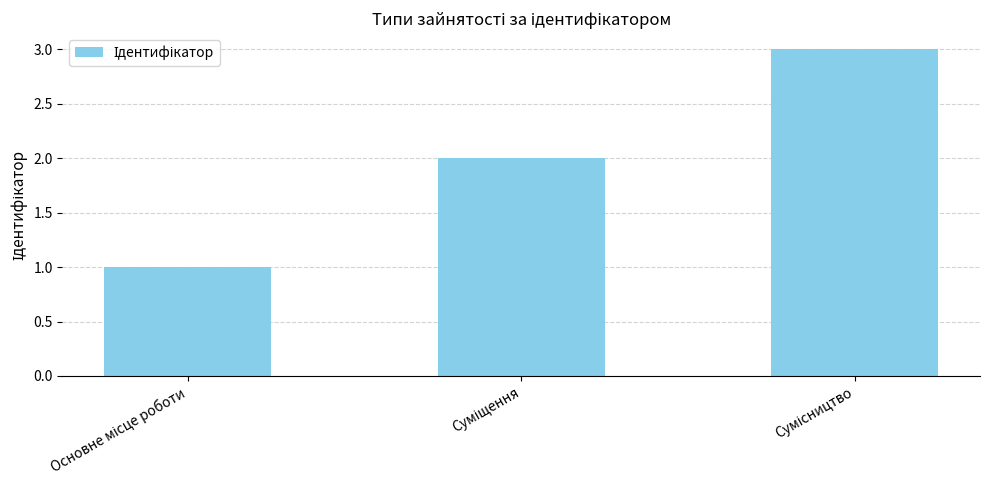

What is the greatest value displayed?

3